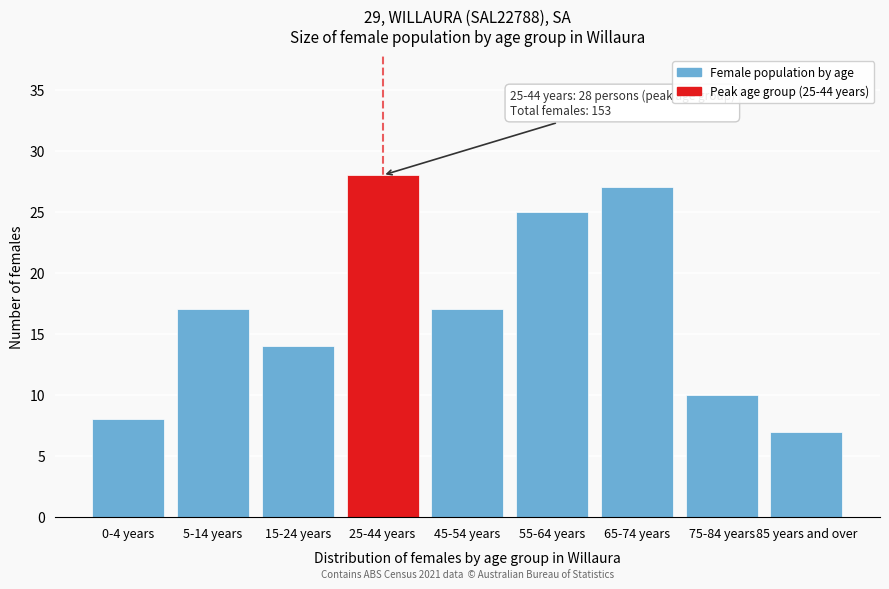

Reading right to left, what are all the values shown in this chart?

85 years and over=7	75-84 years=10	65-74 years=27	55-64 years=25	45-54 years=17	25-44 years=28	15-24 years=14	5-14 years=17	0-4 years=8